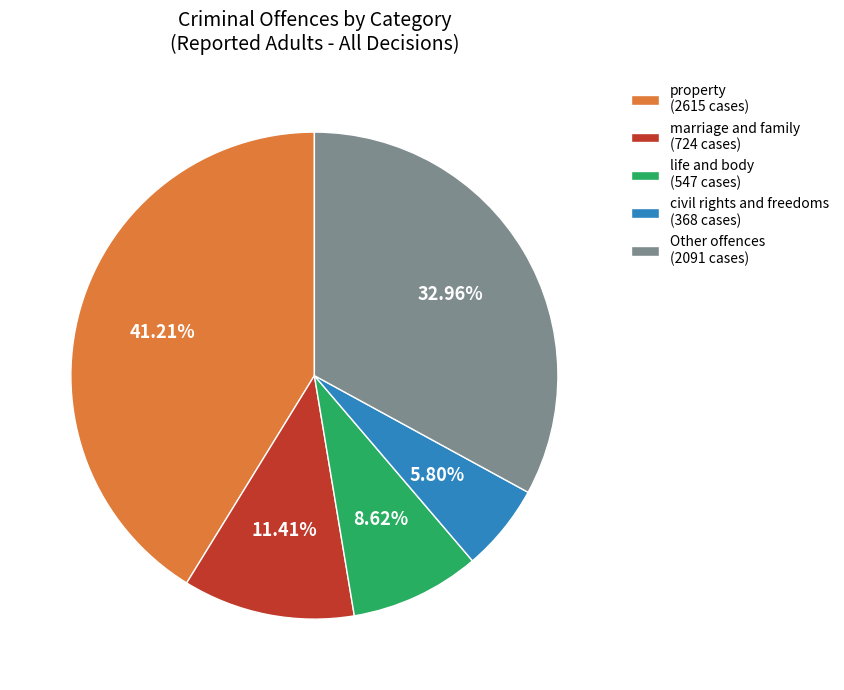

How many slices are in this pie chart?

5